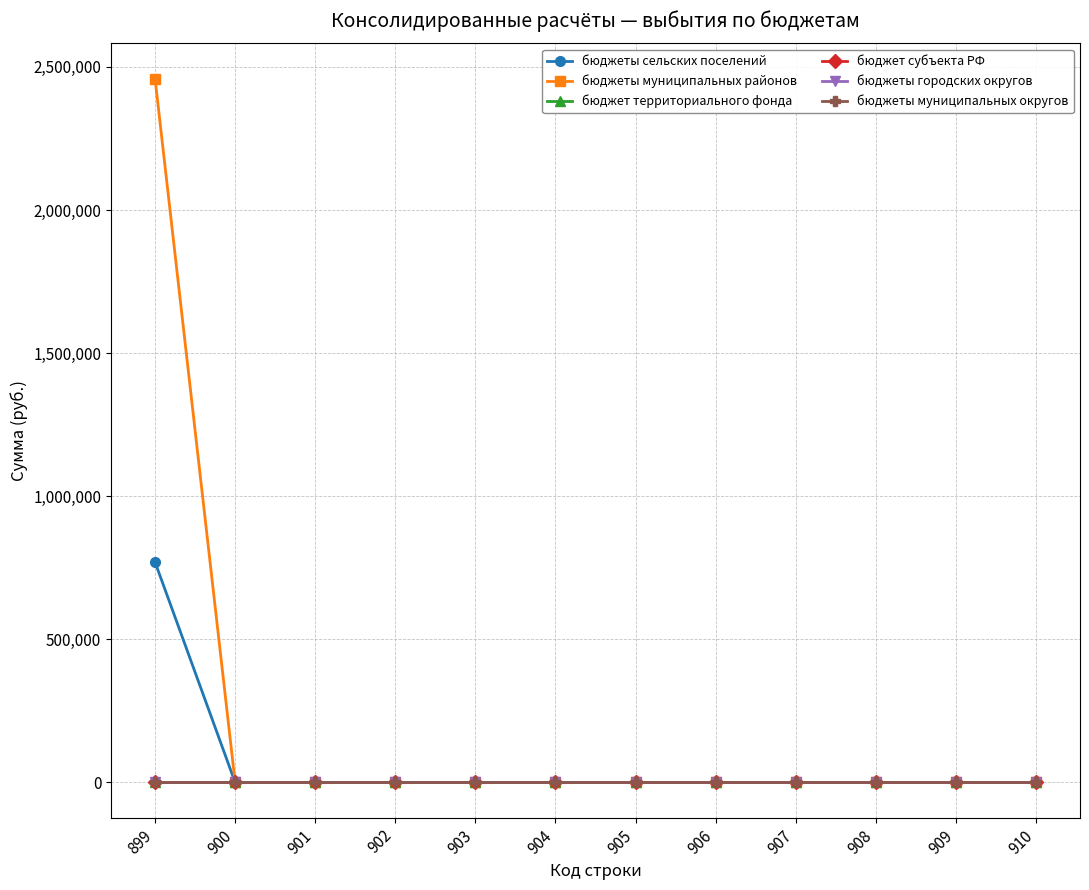

Is this an area chart (filled region under the line)?

No